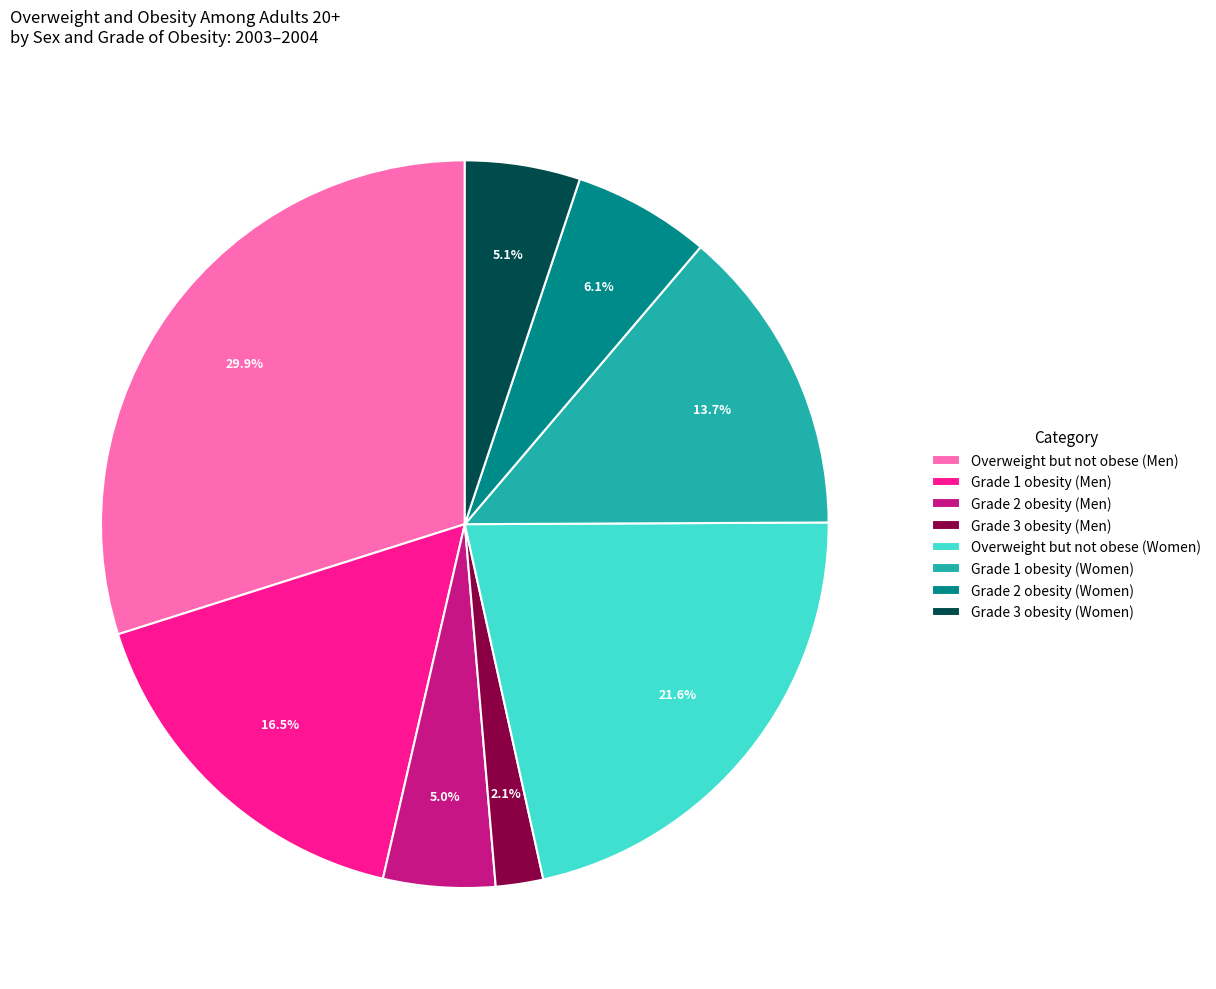

To the nearest percent, what percentage of the pie is Grade 3 obesity (Women)?

5%